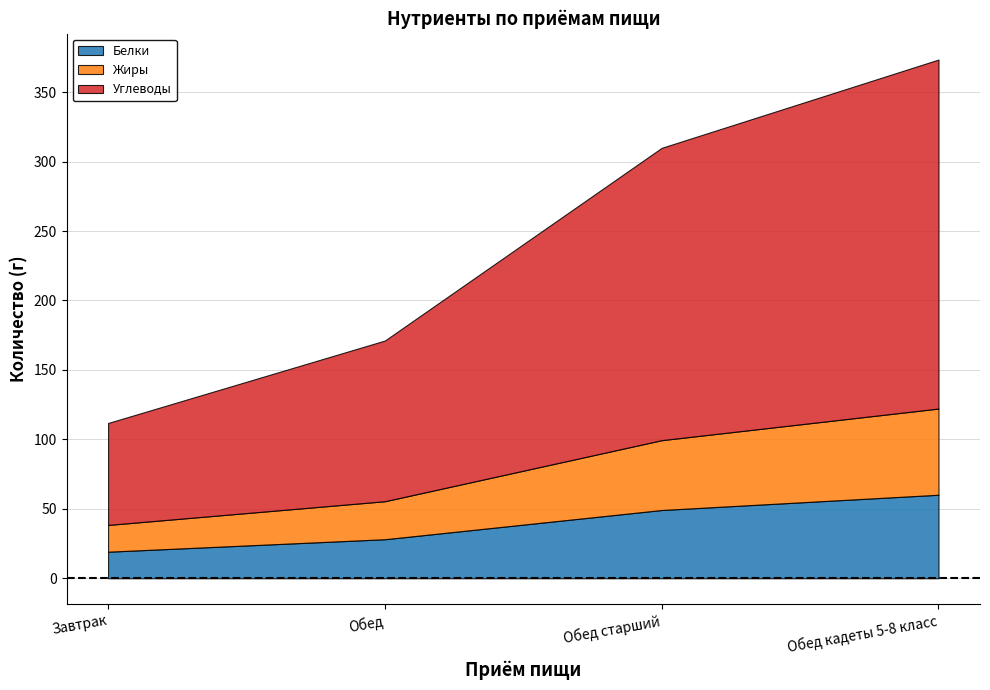

What value does the Белки series have at Обед кадеты 5-8 класс?

60.1